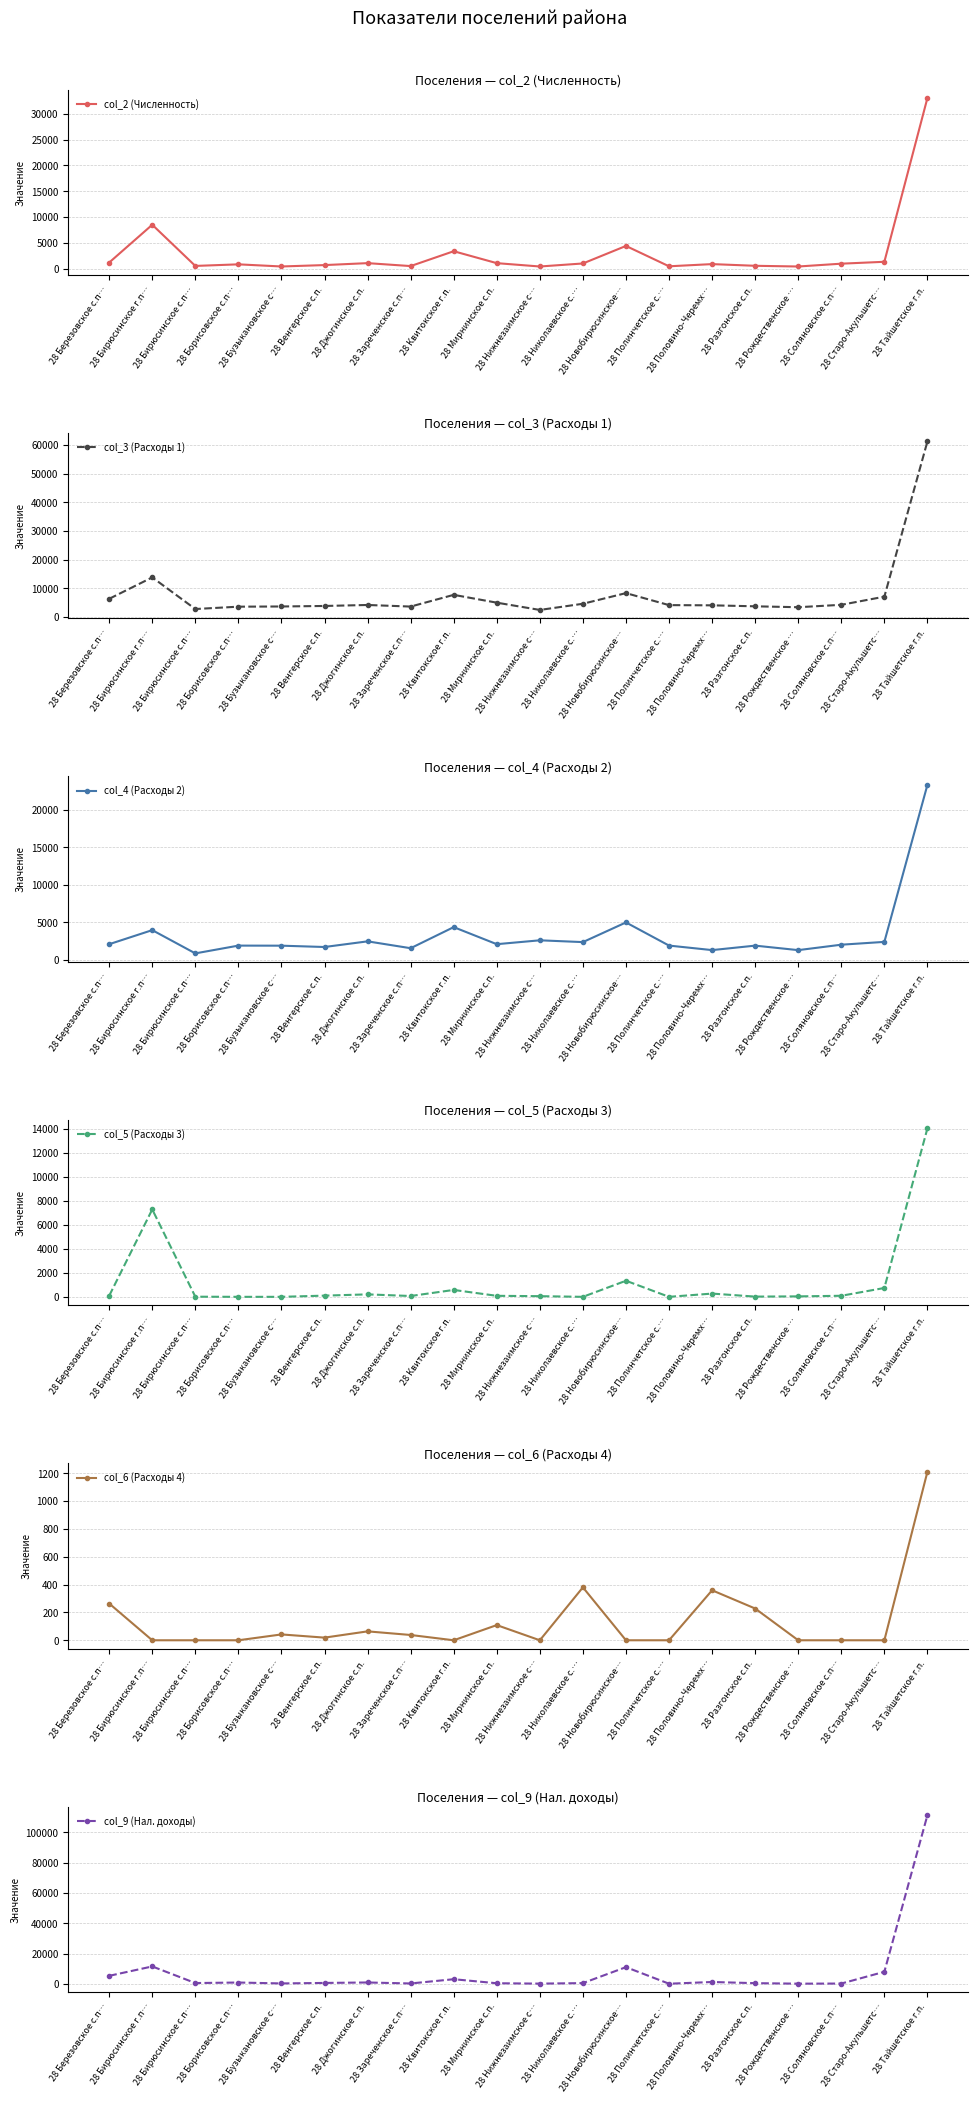

How many lines are shown in the chart?

6